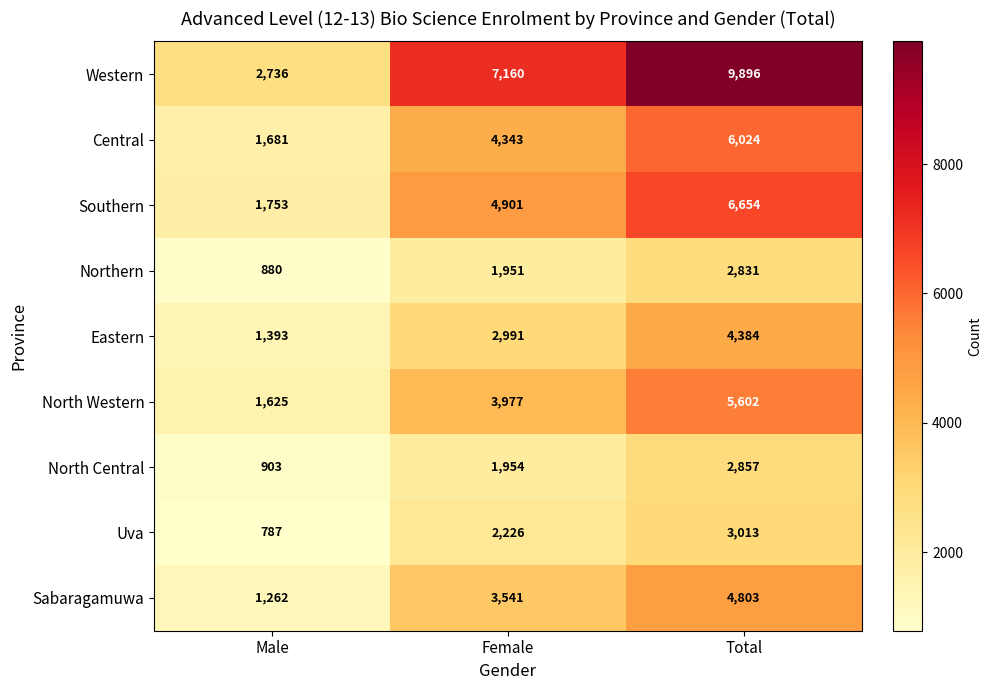

Which series has the largest total across all categories?

Western